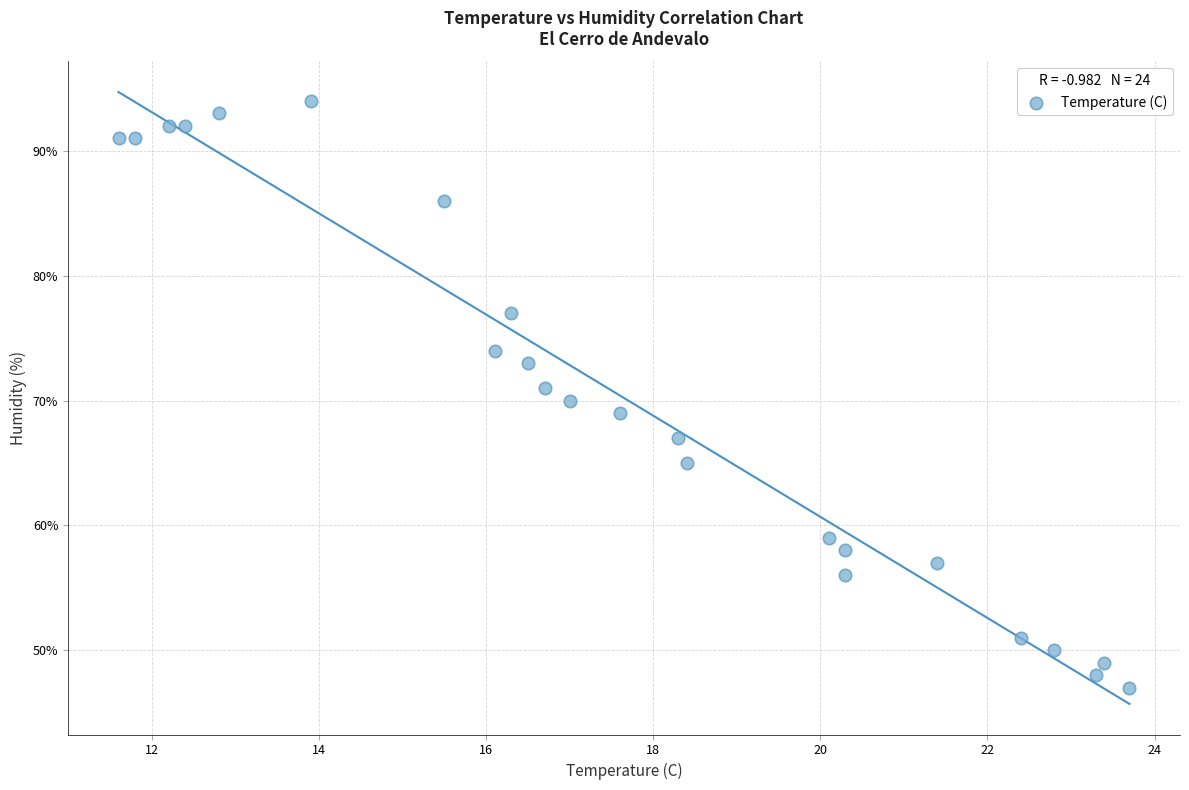

What is the range of Y values (max minus min)?

47